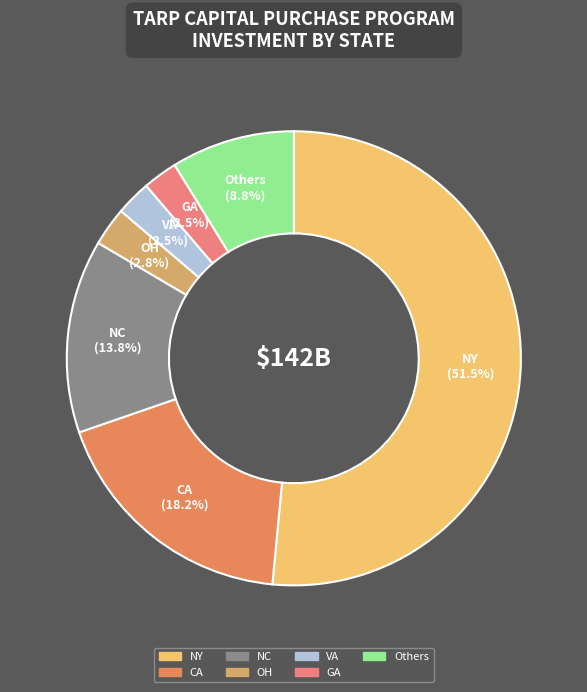

What is the ratio of the value at Others to the value at VA?

3.5